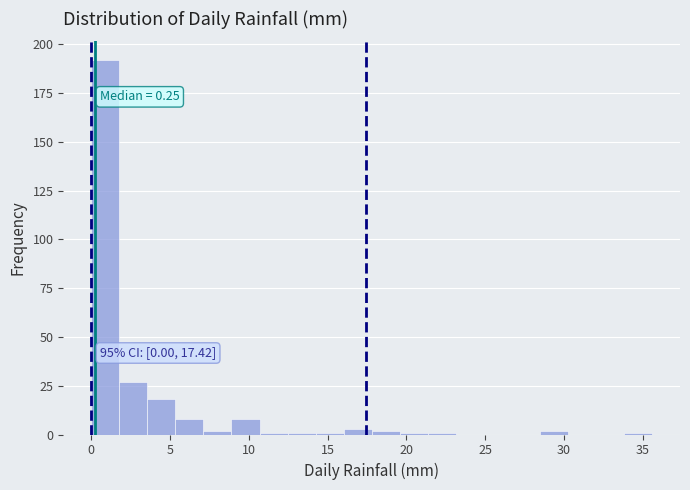

Read against the x-axis, roughly where is the centre of the tallest bar?

1.0